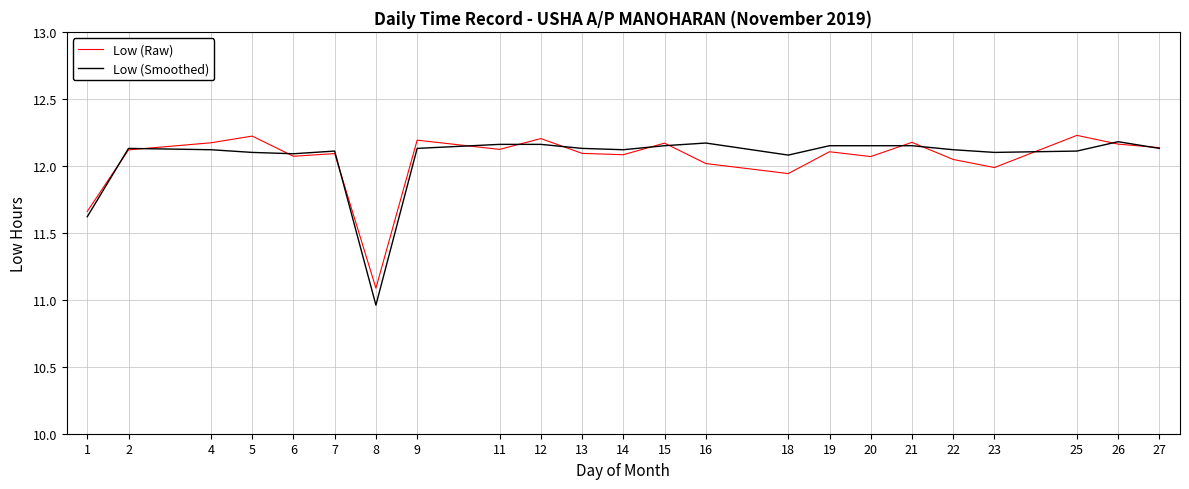

Which category has the lowest value across all series?

8